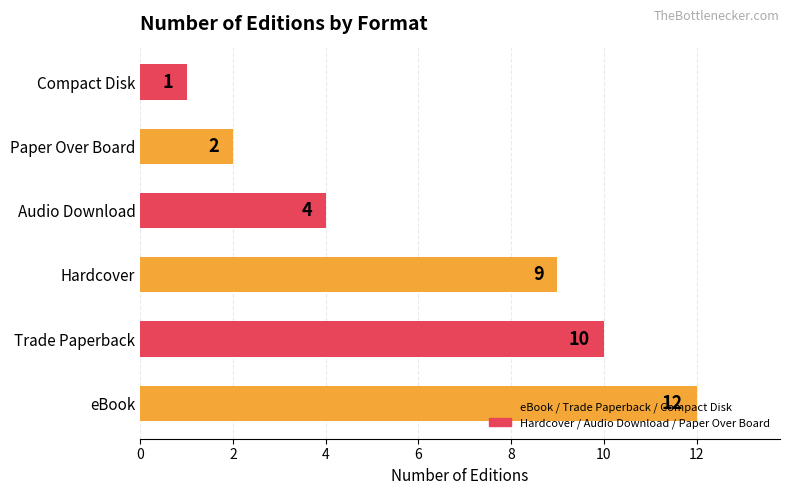

What is the average value?

6